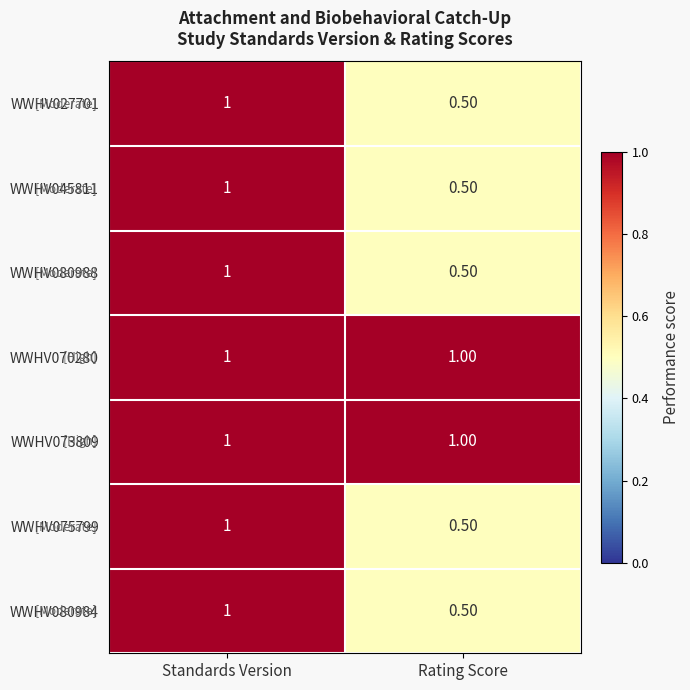

At which label is WWHV075799 closest to 0?

Rating Score